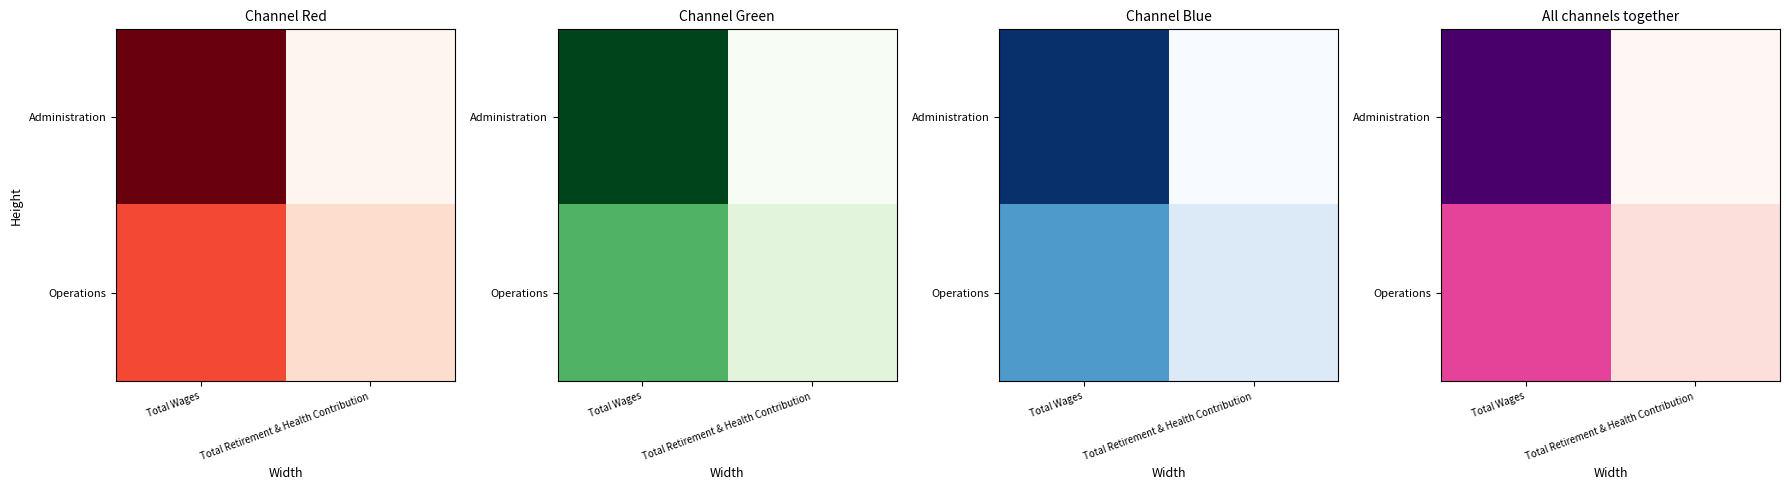

What is the sum of the Operations values at Total Wages and Total Retirement & Health Contribution?

548145